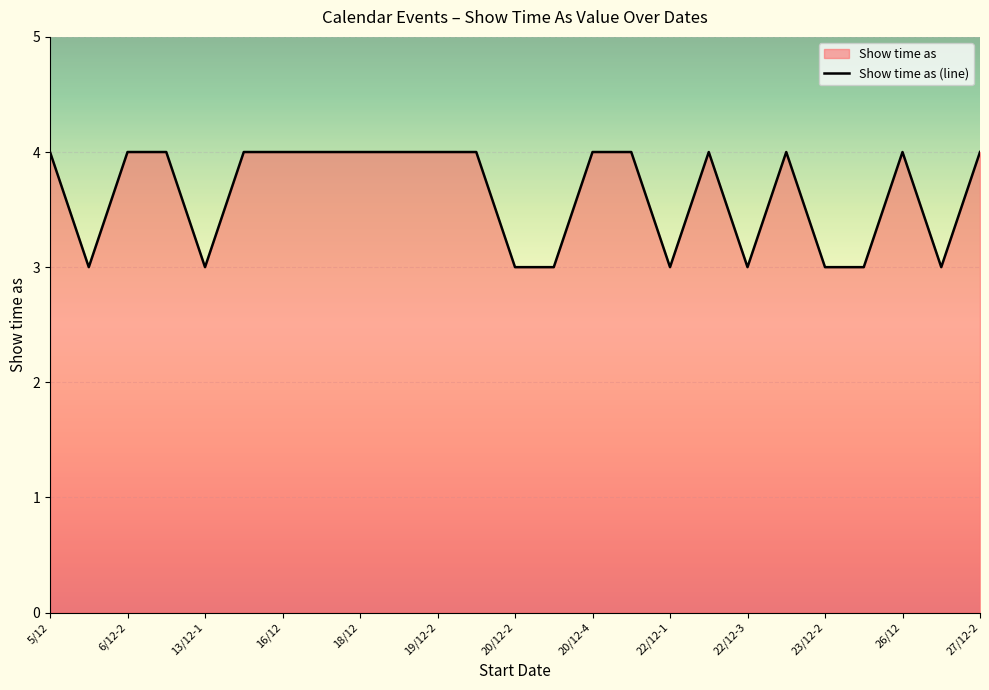

What is the minimum value shown in the chart?

3